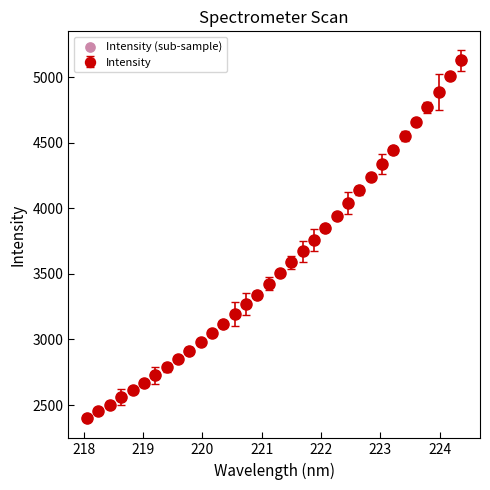

What is the value of the 20th point from the left?

3672.0